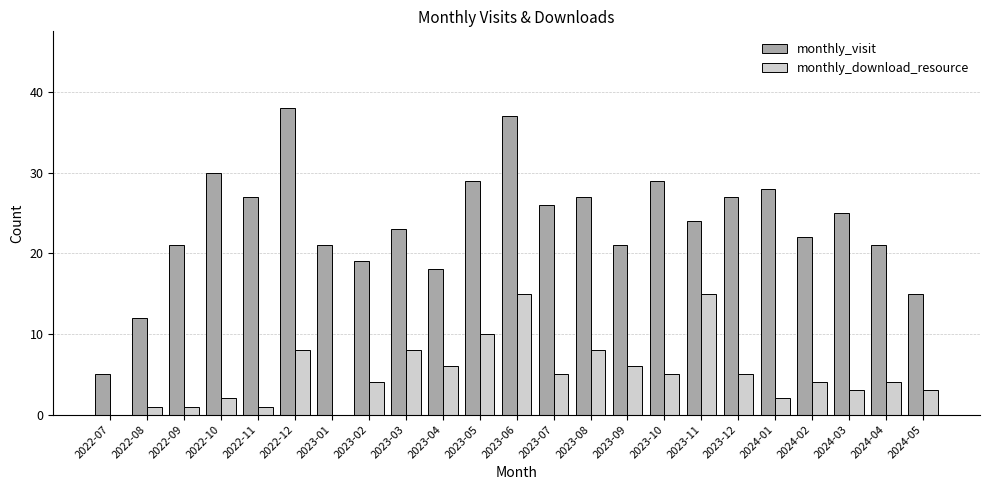

Between 2023-02 and 2023-07, which series saw the biggest shift?

monthly_visit